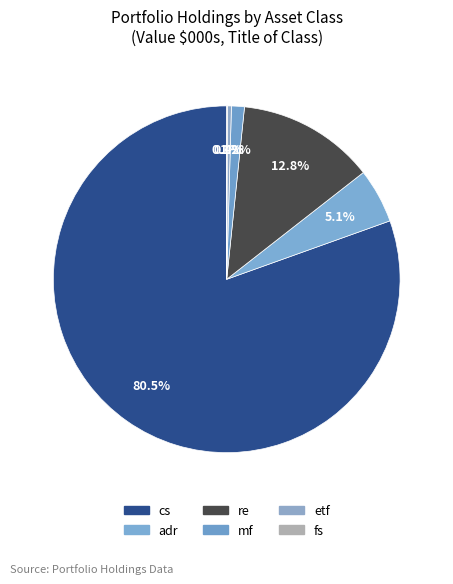

To the nearest percent, what portion does adr represent?

5%